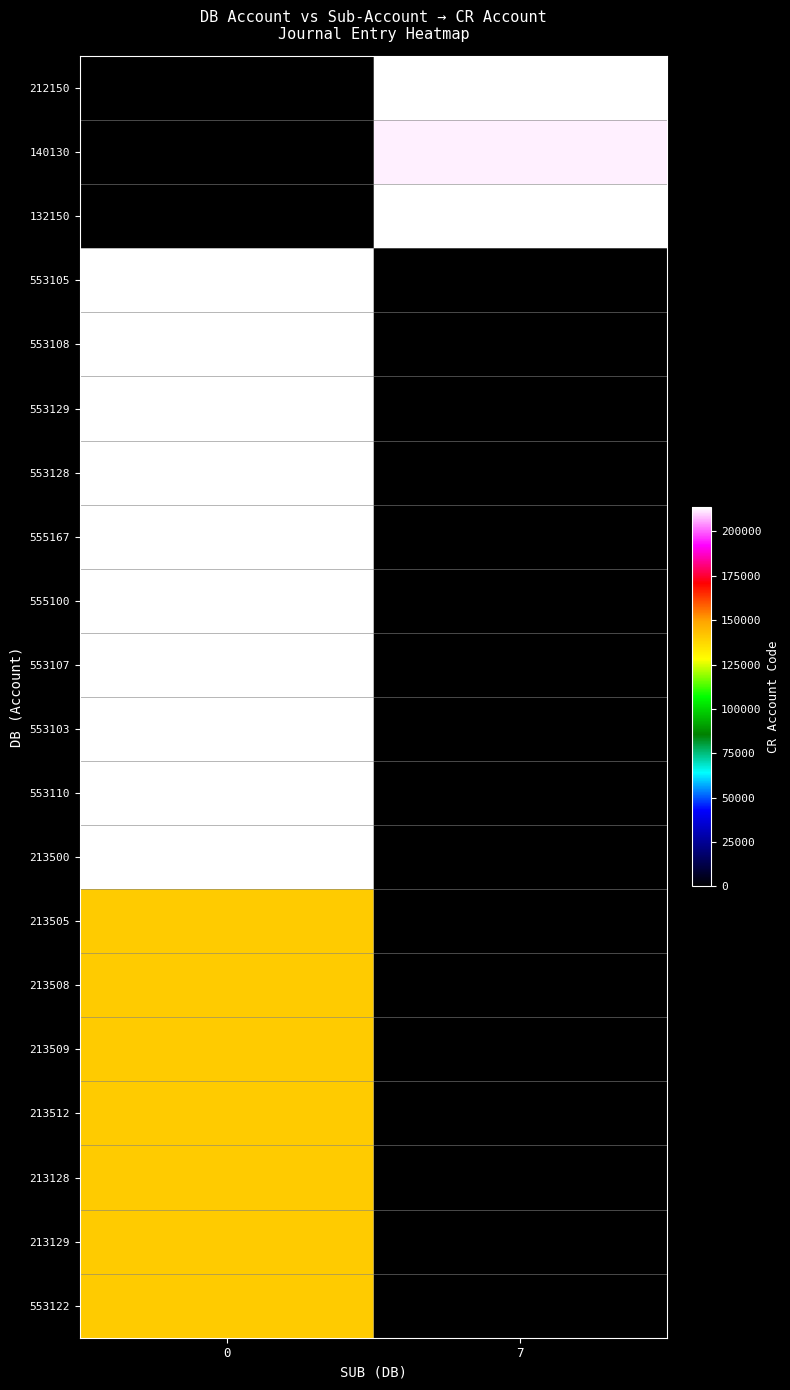

List the series in order of their peak value, highest first.

212150, 132150, 553110, 553103, 553107, 213500, 555100, 555167, 553129, 553128, 553108, 553105, 140130, 213505, 213508, 213509, 213512, 213128, 213129, 553122